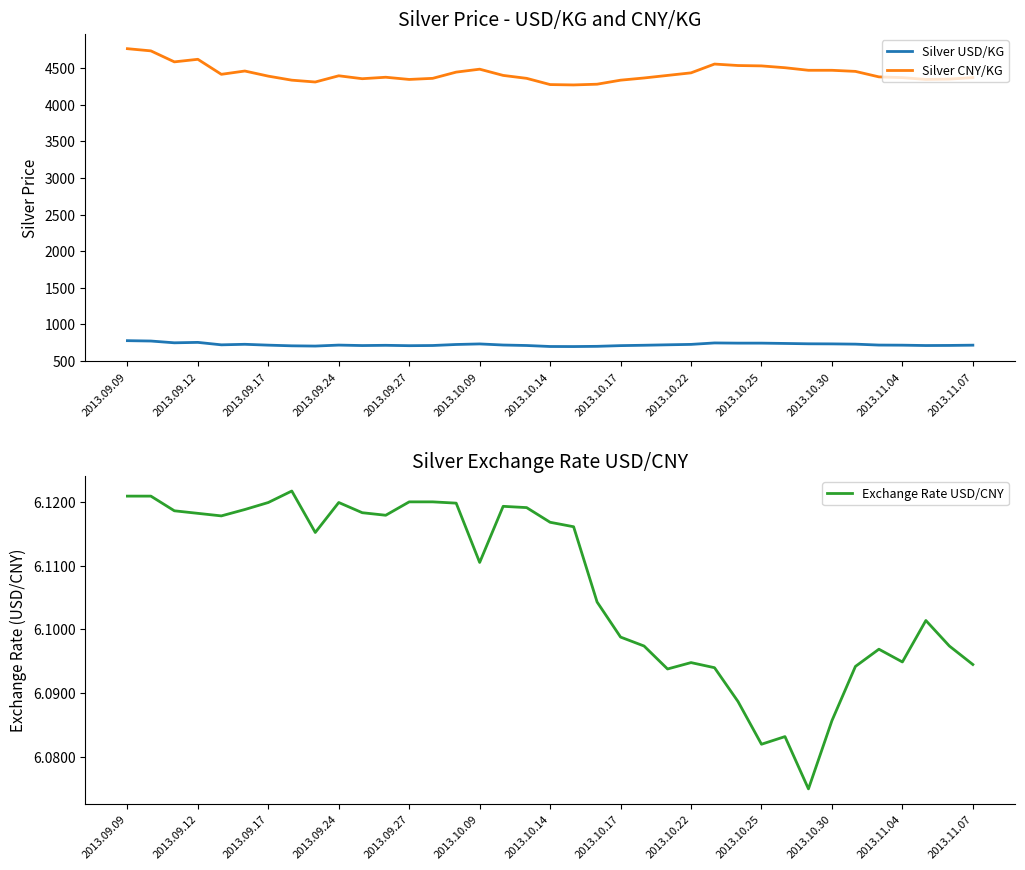

Rank the series by their average value, from lowest to highest.

Exchange Rate USD/CNY, Silver USD/KG, Silver CNY/KG